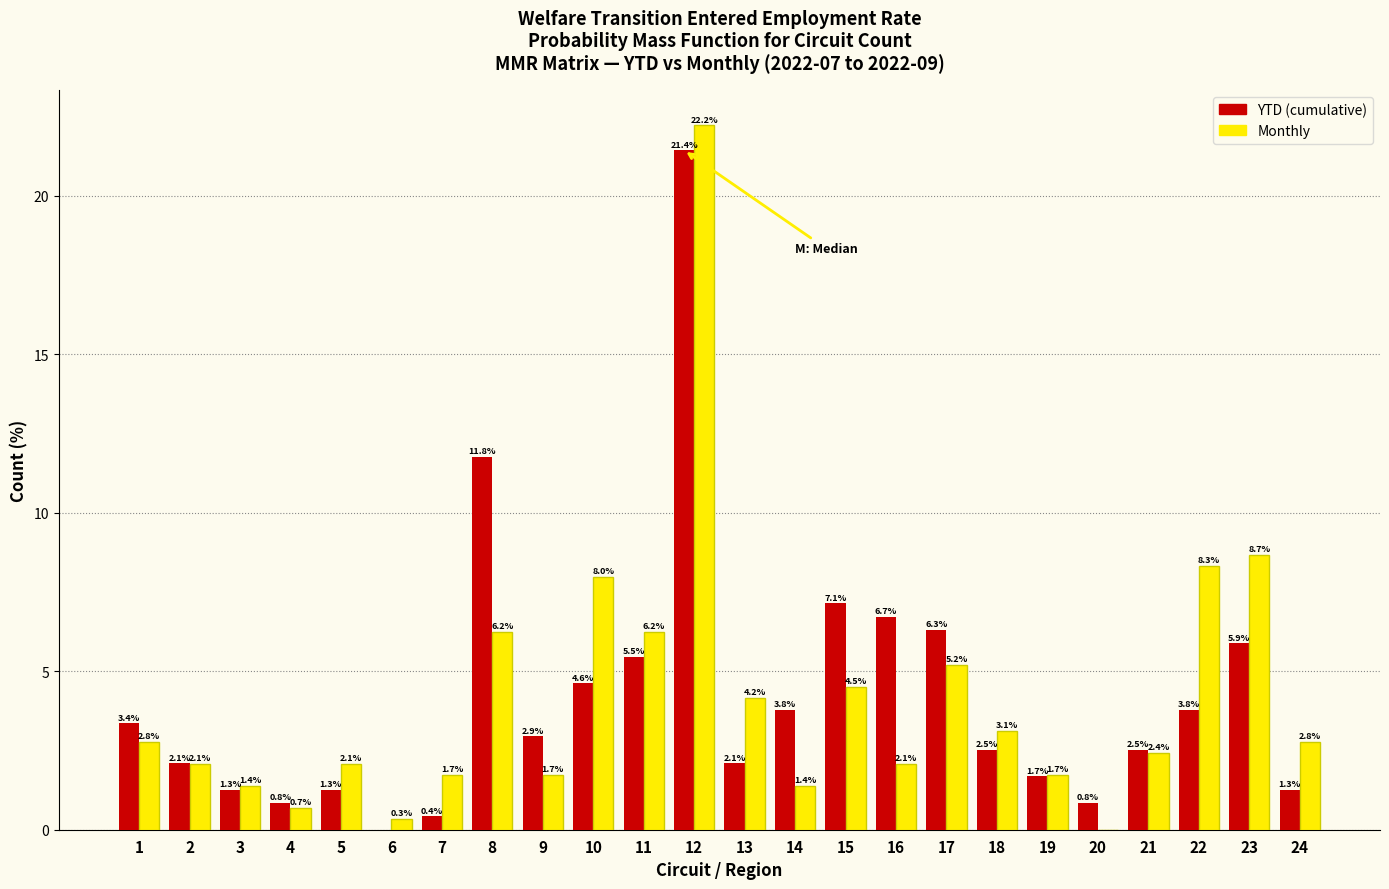

Is the value of Monthly at 11 greater than the value of YTD (cumulative) at 17?

No